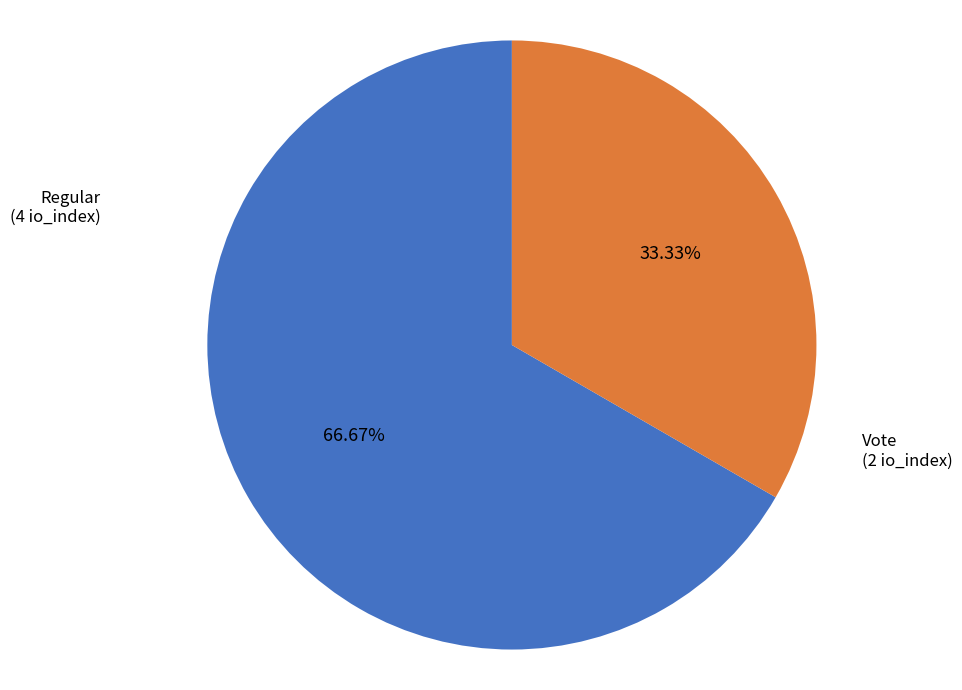

Is there a majority slice in this chart?

Yes